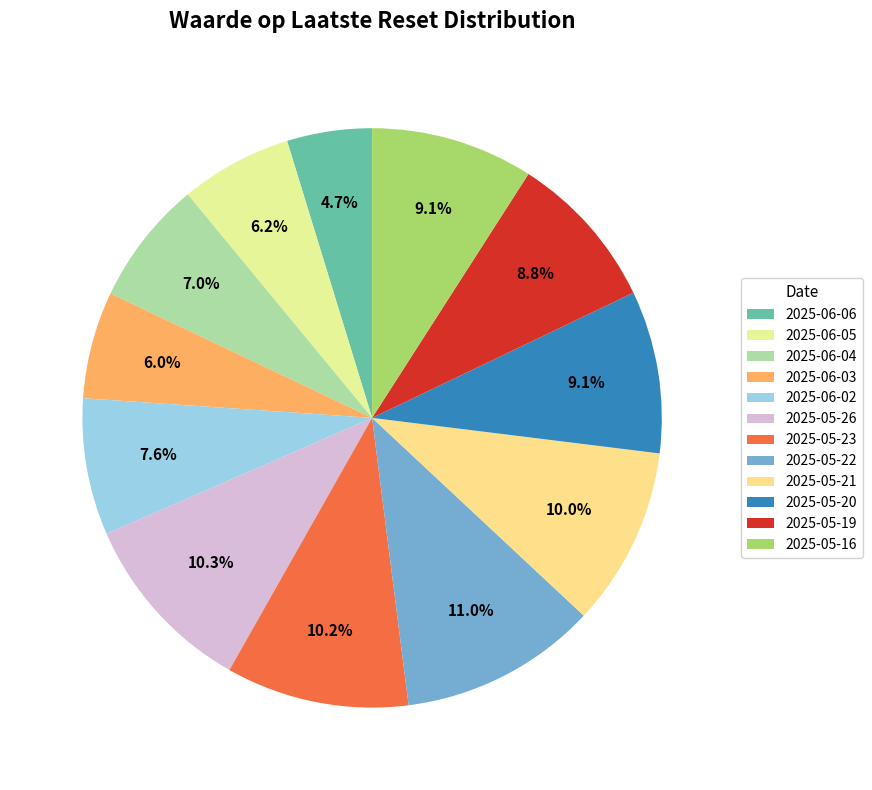

Is it true that 2025-05-21 is 16% of the pie?

False